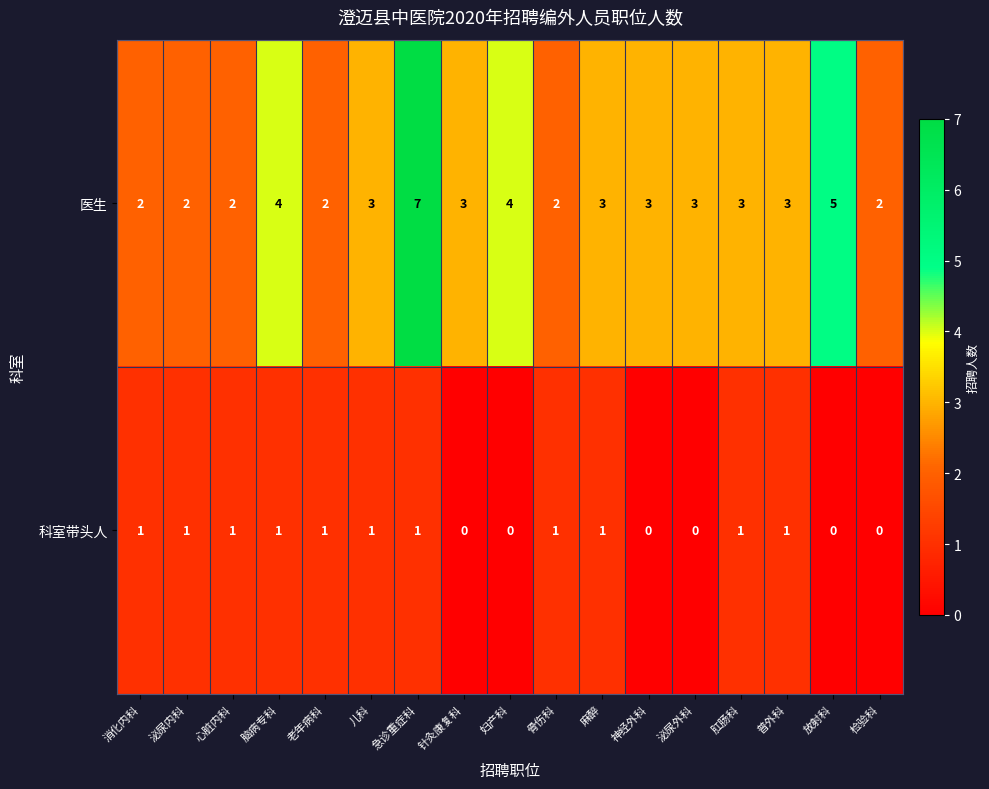

Which label corresponds to the largest value in the chart?

急诊重症科